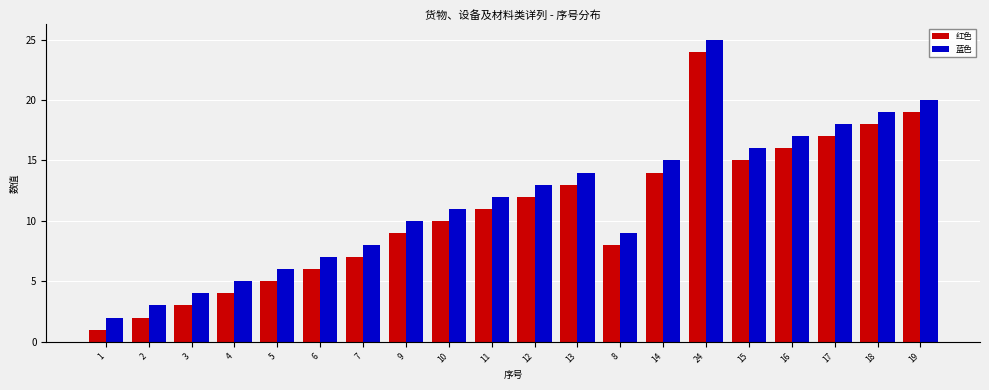

Reading left to right, transcribe all the data shown in this chart.

红色: 1=1	2=2	3=3	4=4	5=5	6=6	7=7	9=9	10=10	11=11	12=12	13=13	8=8	14=14	24=24	15=15	16=16	17=17	18=18	19=19
蓝色: 1=2	2=3	3=4	4=5	5=6	6=7	7=8	9=10	10=11	11=12	12=13	13=14	8=9	14=15	24=25	15=16	16=17	17=18	18=19	19=20